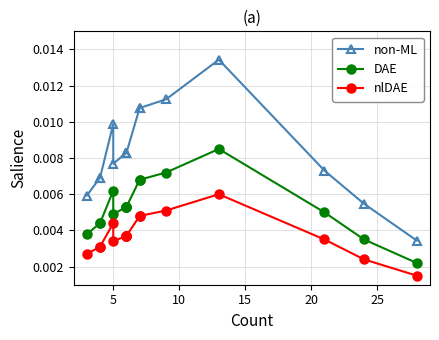

True or false: nlDAE and DAE cross at least once.

False